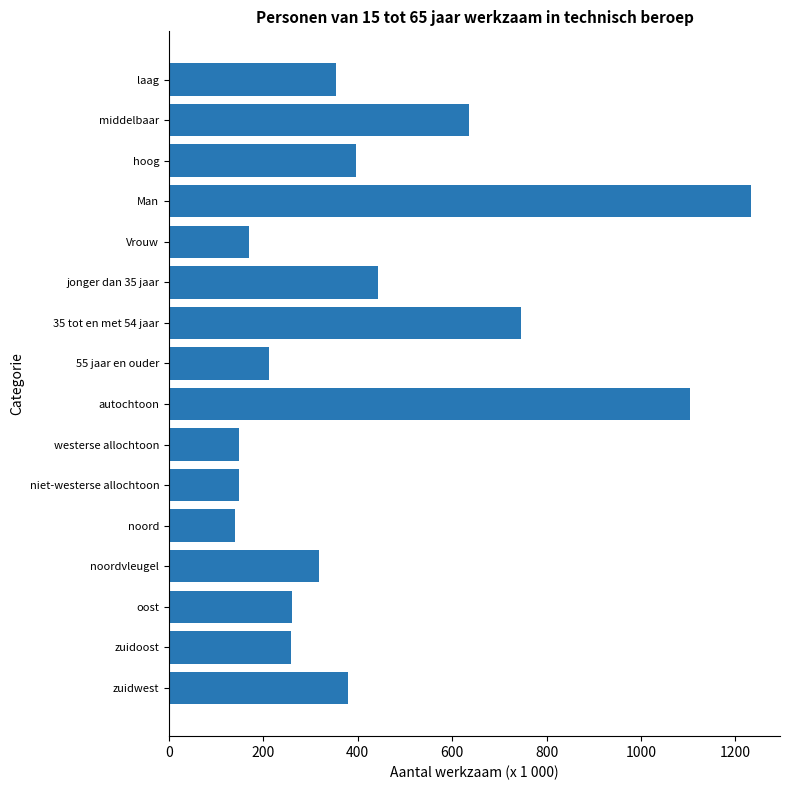

Is it true that the value at 35 tot en met 54 jaar is 1113?

False